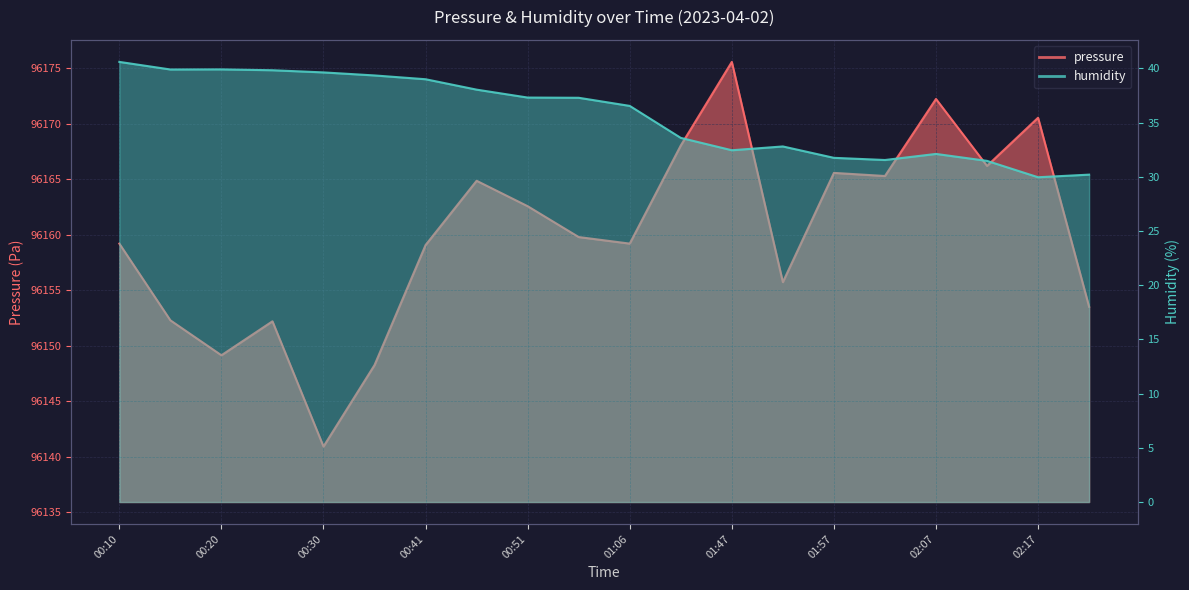

What is the difference between the maximum and minimum values in the pressure series?

34.6